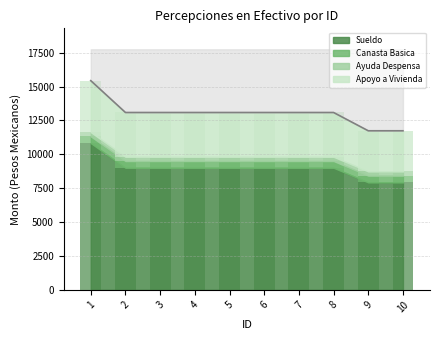

What is the average value of the Apoyo a Vivienda series?

3269